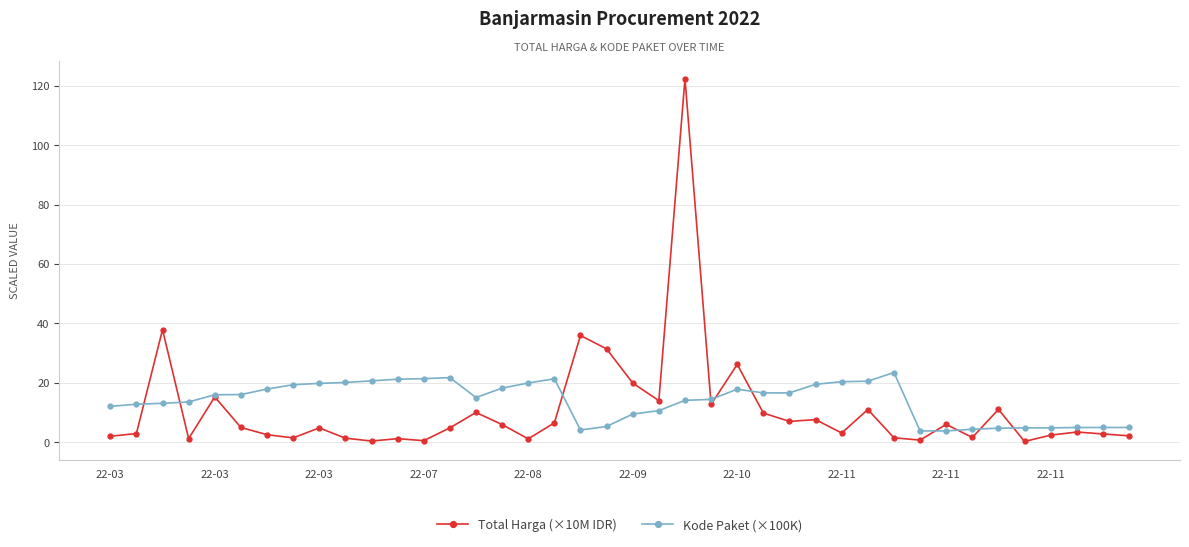

What is the value of the Total Harga (×10M IDR) point at the 2nd from the left?

2.9